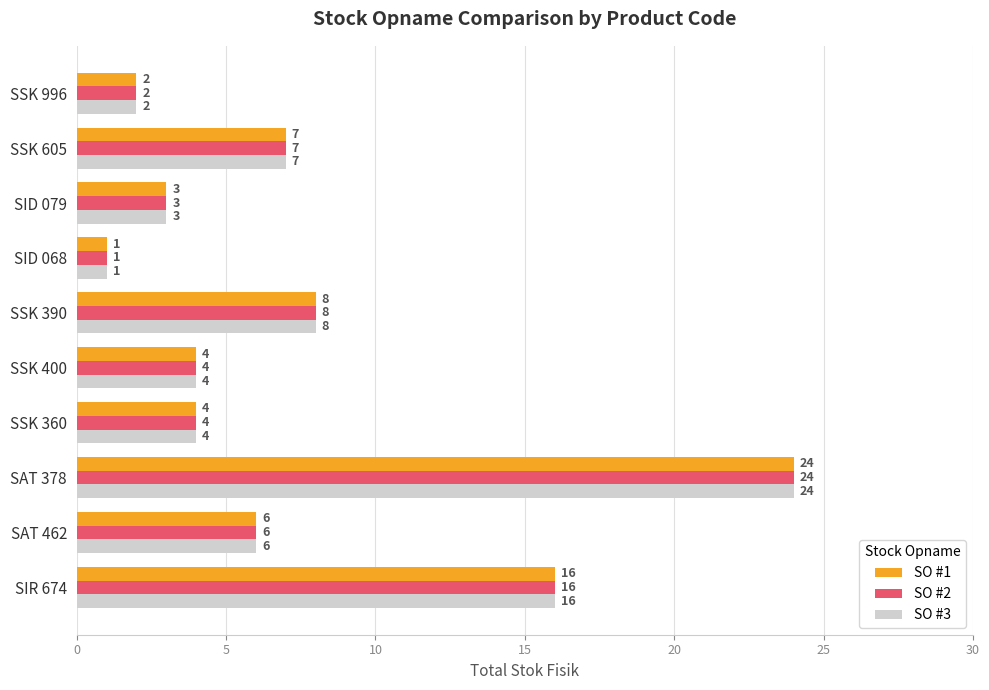

Which label corresponds to the largest value in the chart?

SAT 378